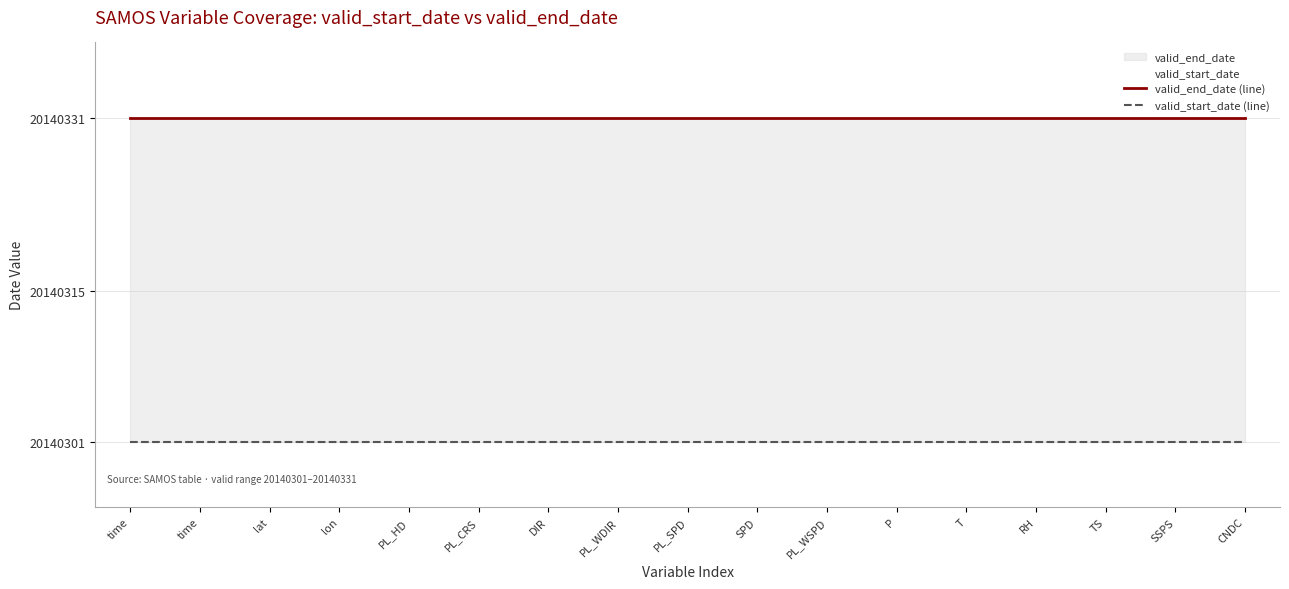

The value of valid_start_date (line) at PL_SPD is 34591273. True or false?

False